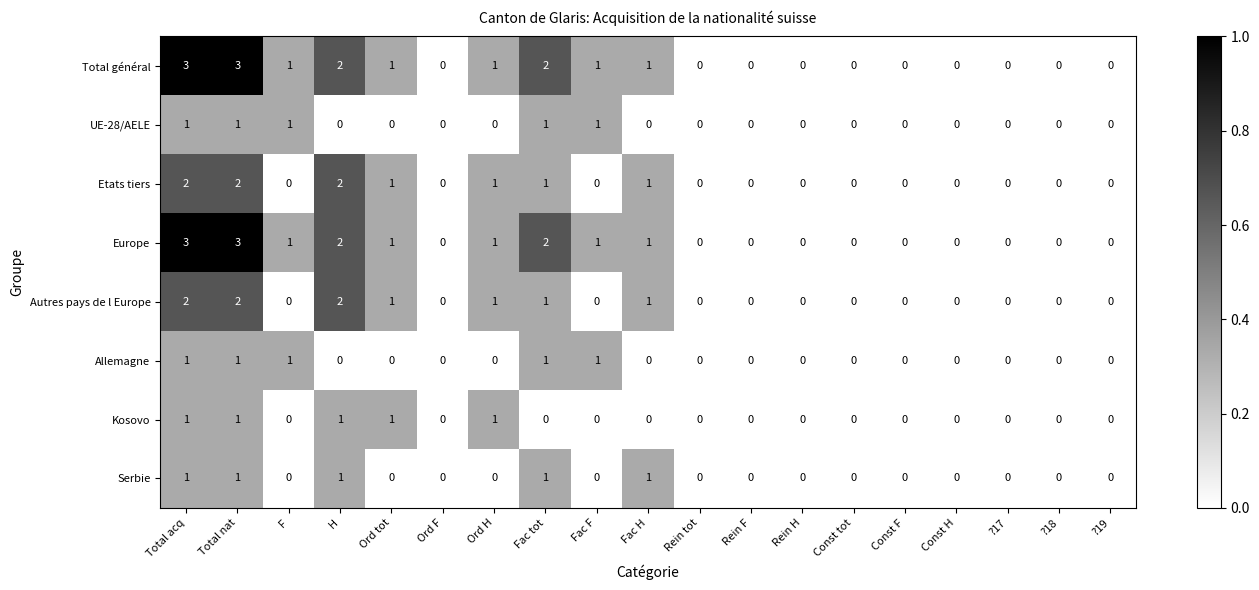

Count the Kosovo values in the range 0 to 1.

19